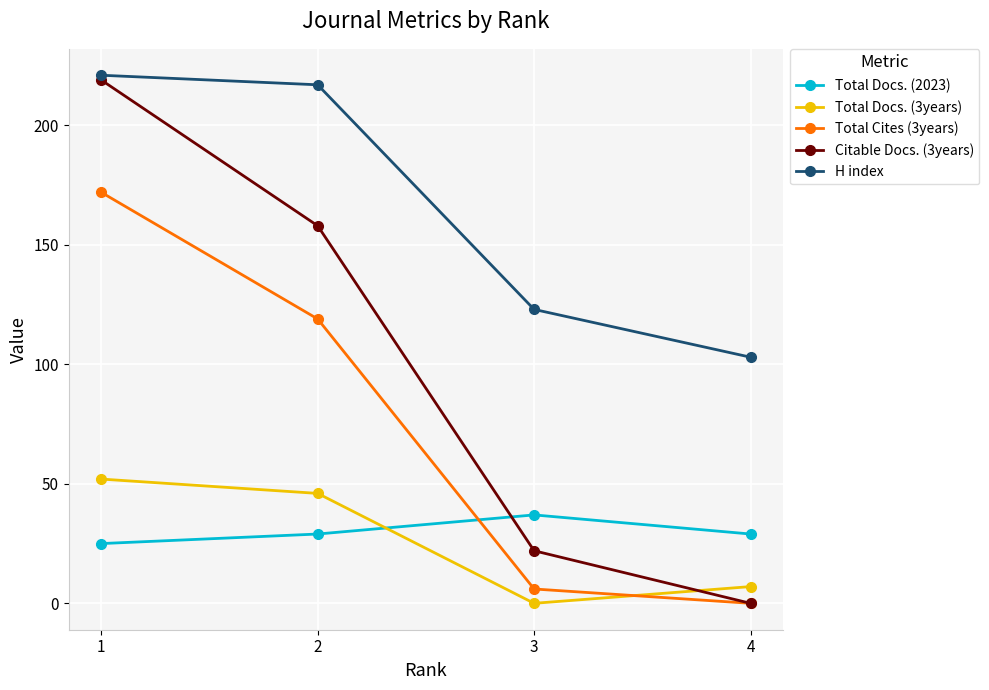

Reading left to right, list all the values displayed in this chart.

Total Docs. (2023): 25	29	37	29
Total Docs. (3years): 52	46	0	7
Total Cites (3years): 172	119	6	0
Citable Docs. (3years): 219	158	22	0
H index: 221	217	123	103